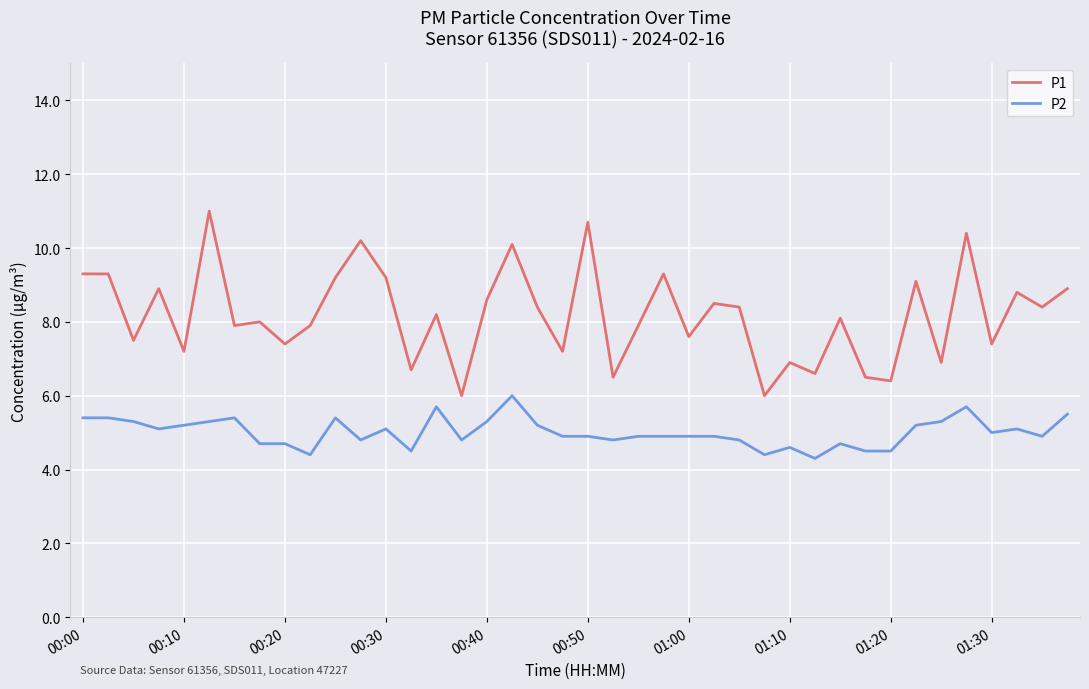

What is the highest value of the P1 series?

11.0